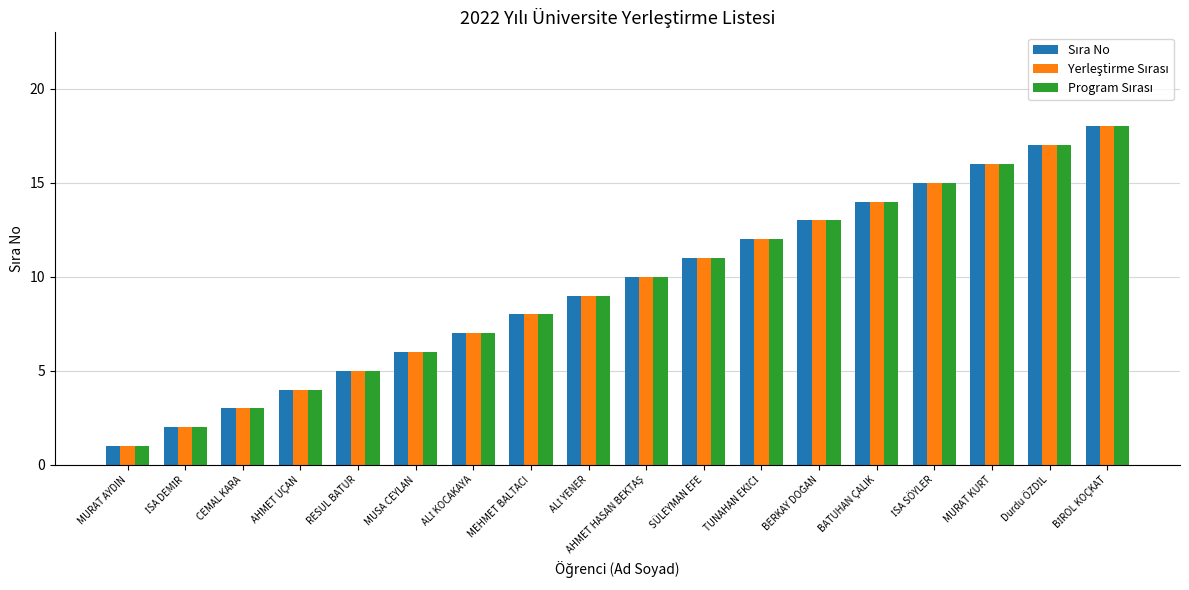

At which category does the chart reach its minimum across all series?

MURAT AYDIN